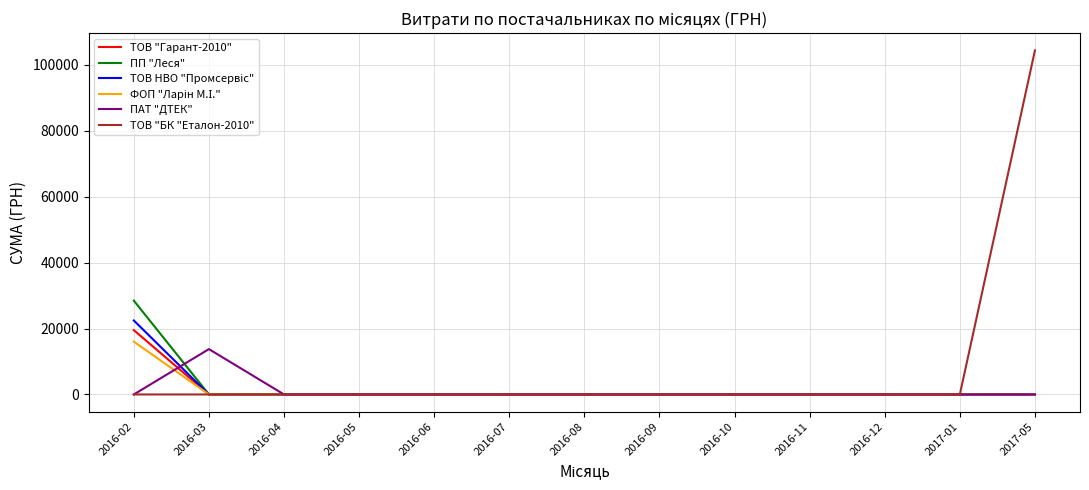

The value of ПАТ "ДТЕК" at 2016-07 is 0.0. True or false?

True